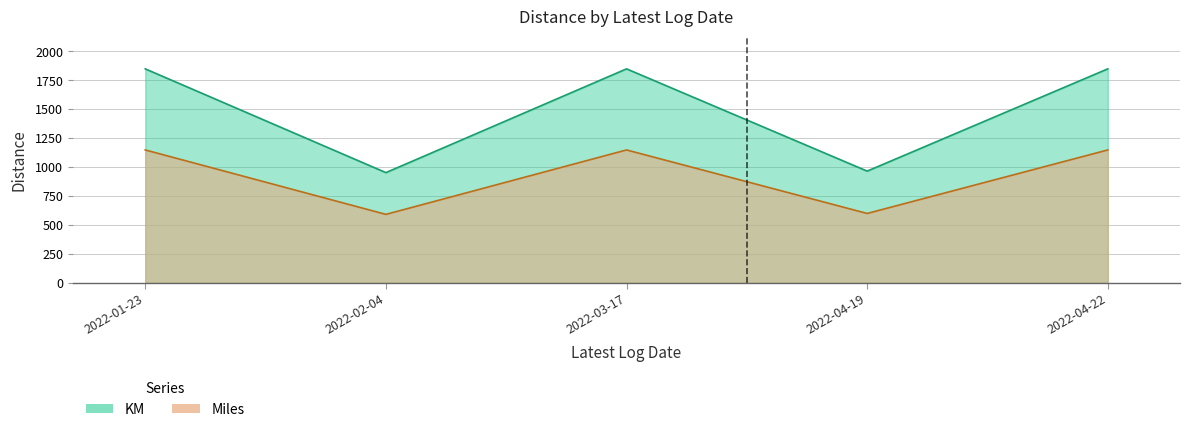

How many lines are shown in the chart?

2